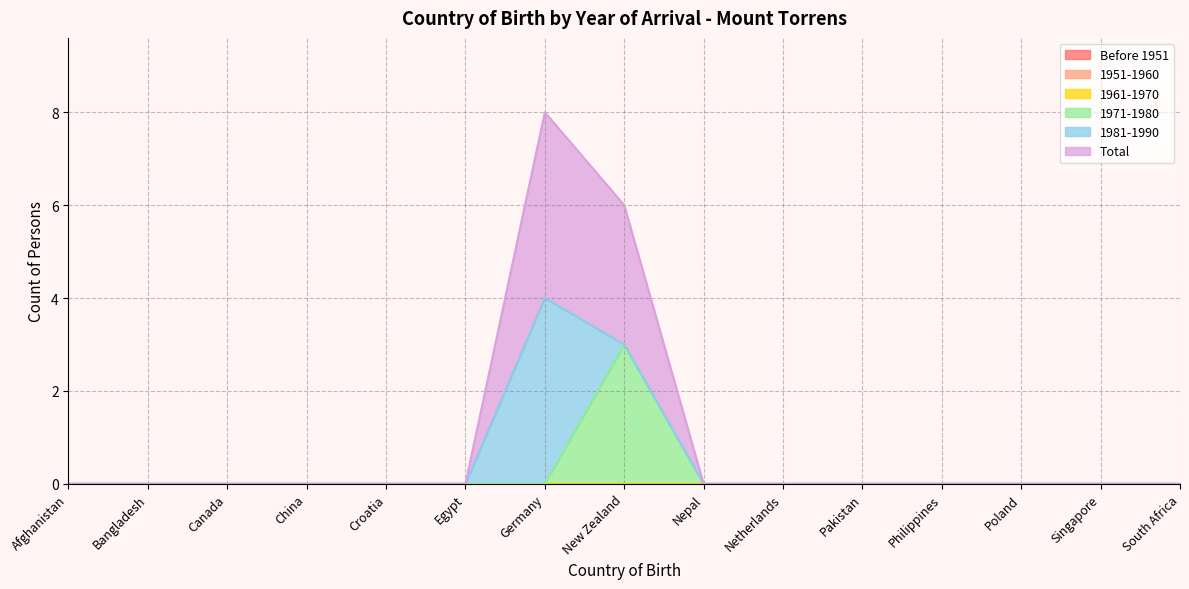

Reading left to right, extract all data points from this chart.

Before 1951: Afghanistan=0	Bangladesh=0	Canada=0	China=0	Croatia=0	Egypt=0	Germany=0	New Zealand=0	Nepal=0	Netherlands=0	Pakistan=0	Philippines=0	Poland=0	Singapore=0	South Africa=0
1951-1960: Afghanistan=0	Bangladesh=0	Canada=0	China=0	Croatia=0	Egypt=0	Germany=0	New Zealand=0	Nepal=0	Netherlands=0	Pakistan=0	Philippines=0	Poland=0	Singapore=0	South Africa=0
1961-1970: Afghanistan=0	Bangladesh=0	Canada=0	China=0	Croatia=0	Egypt=0	Germany=0	New Zealand=0	Nepal=0	Netherlands=0	Pakistan=0	Philippines=0	Poland=0	Singapore=0	South Africa=0
1971-1980: Afghanistan=0	Bangladesh=0	Canada=0	China=0	Croatia=0	Egypt=0	Germany=0	New Zealand=3	Nepal=0	Netherlands=0	Pakistan=0	Philippines=0	Poland=0	Singapore=0	South Africa=0
1981-1990: Afghanistan=0	Bangladesh=0	Canada=0	China=0	Croatia=0	Egypt=0	Germany=4	New Zealand=0	Nepal=0	Netherlands=0	Pakistan=0	Philippines=0	Poland=0	Singapore=0	South Africa=0
Total: Afghanistan=0	Bangladesh=0	Canada=0	China=0	Croatia=0	Egypt=0	Germany=4	New Zealand=3	Nepal=0	Netherlands=0	Pakistan=0	Philippines=0	Poland=0	Singapore=0	South Africa=0